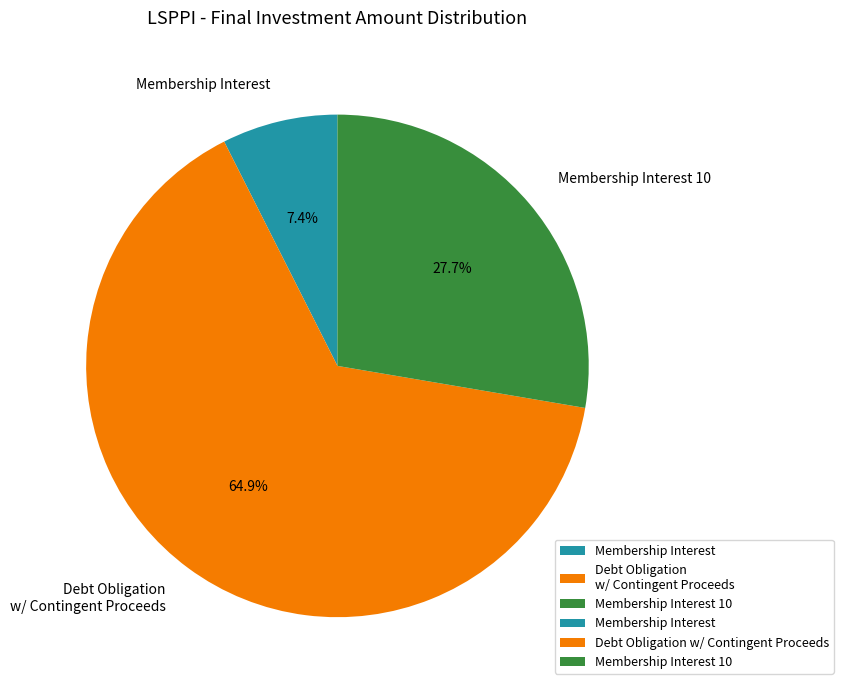

Count the number of slices in the pie.

3